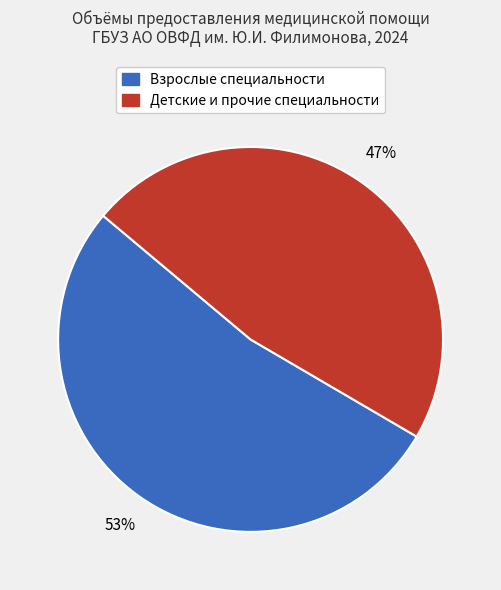

Is there any slice that represents more than half of the pie?

Yes